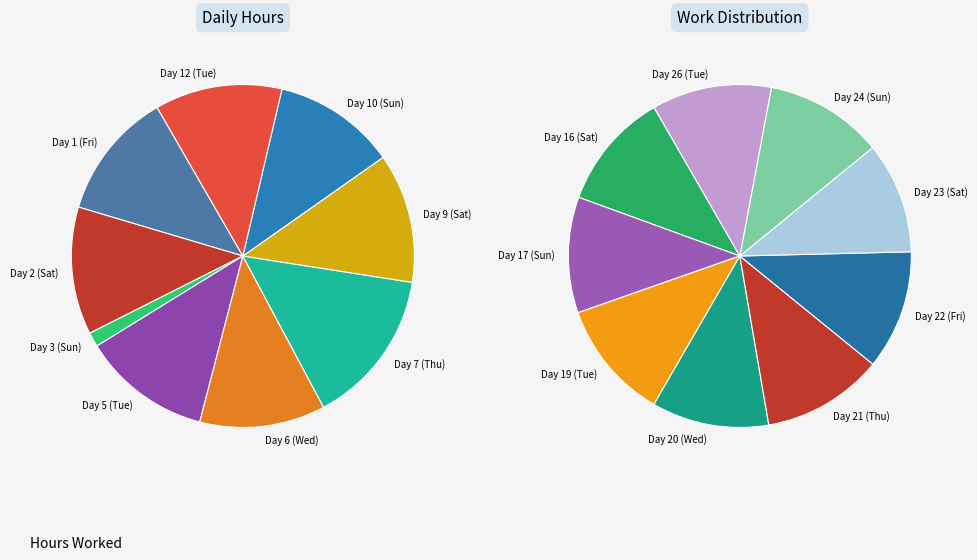

What is the largest slice in the pie chart?

Day 7 (Thu)